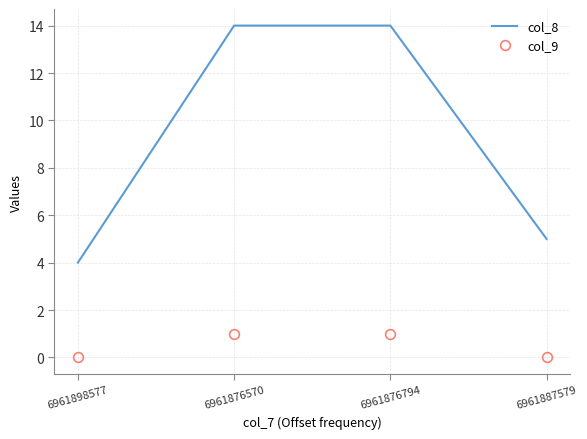

What are all the series names shown in the legend?

col_8, col_9